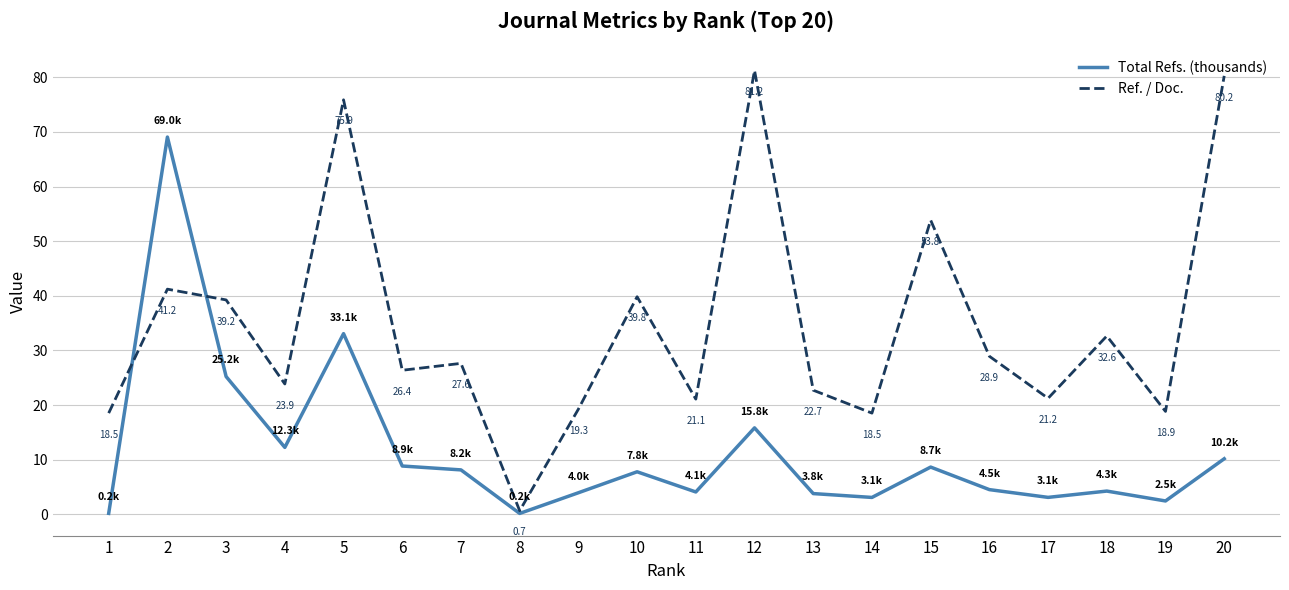

Where do Ref. / Doc. and Total Refs. (thousands) first cross each other?

1 and 2